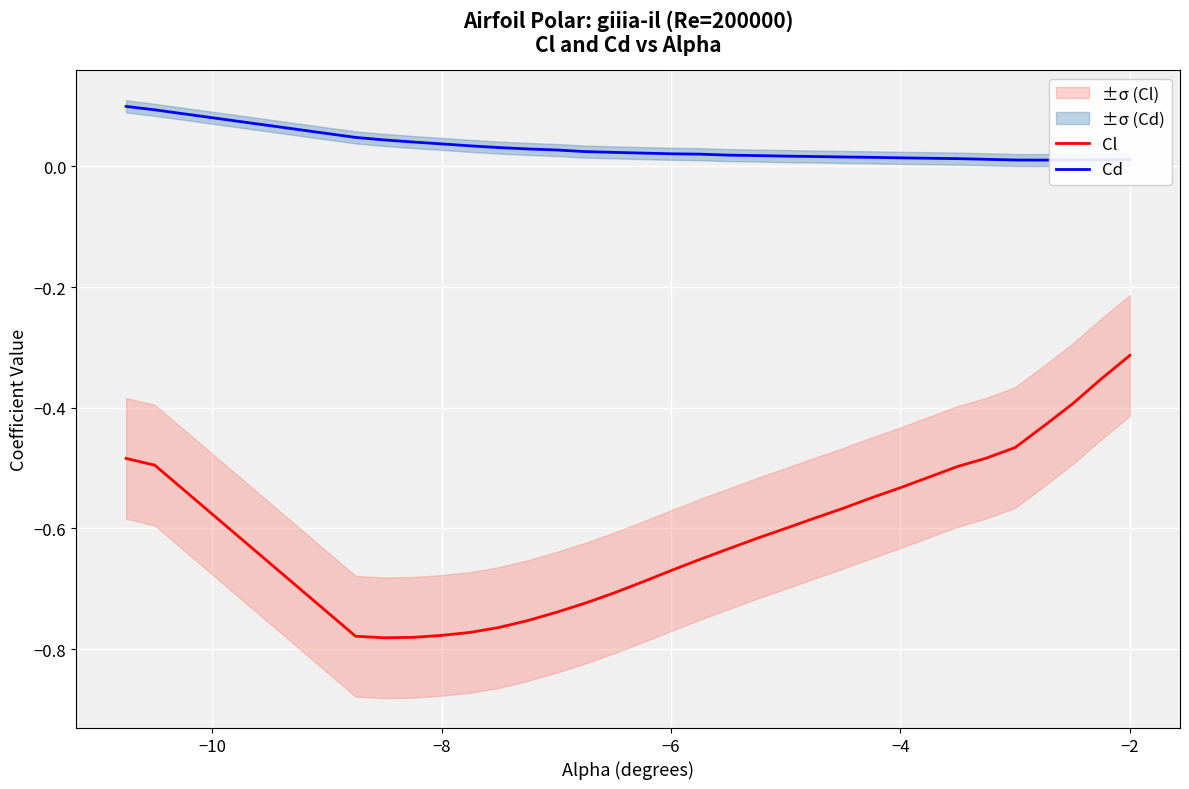

Reading left to right, transcribe all the data shown in this chart.

Cl: -0.5	-0.5	-0.8	-0.8	-0.8	-0.8	-0.8	-0.8	-0.8	-0.7	-0.7	-0.7	-0.7	-0.7	-0.7	-0.6	-0.6	-0.6	-0.6	-0.6	-0.5	-0.5	-0.5	-0.5	-0.5	-0.5	-0.4	-0.4	-0.4	-0.3
Cd: 0.1	0.1	0.0	0.0	0.0	0.0	0.0	0.0	0.0	0.0	0.0	0.0	0.0	0.0	0.0	0.0	0.0	0.0	0.0	0.0	0.0	0.0	0.0	0.0	0.0	0.0	0.0	0.0	0.0	0.0